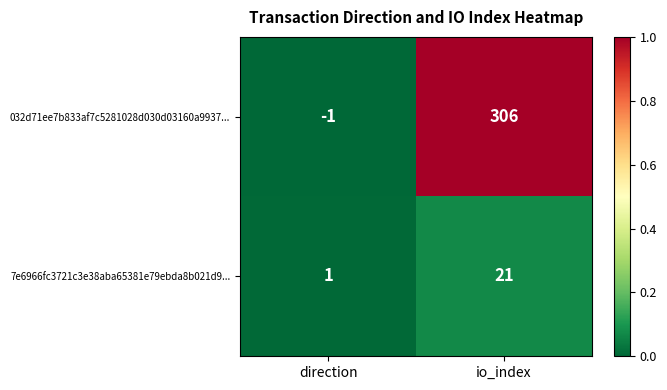

What is the maximum value for 032d71ee7b833af7c5281028d030d03160a9937...?

306